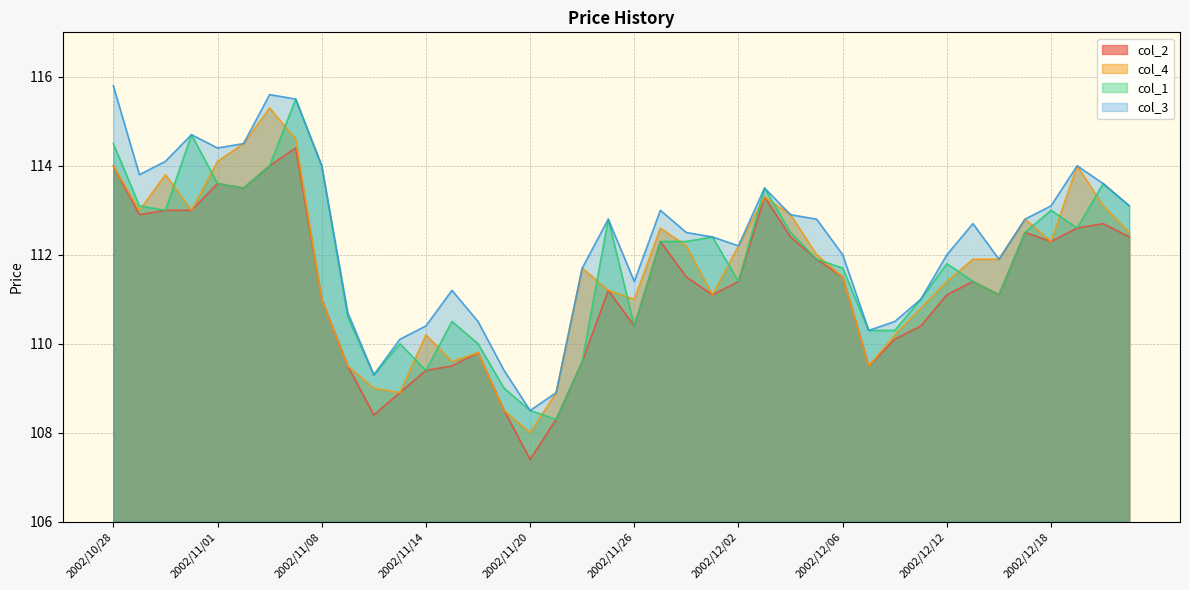

What is the highest value of the col_4 series?

115.3